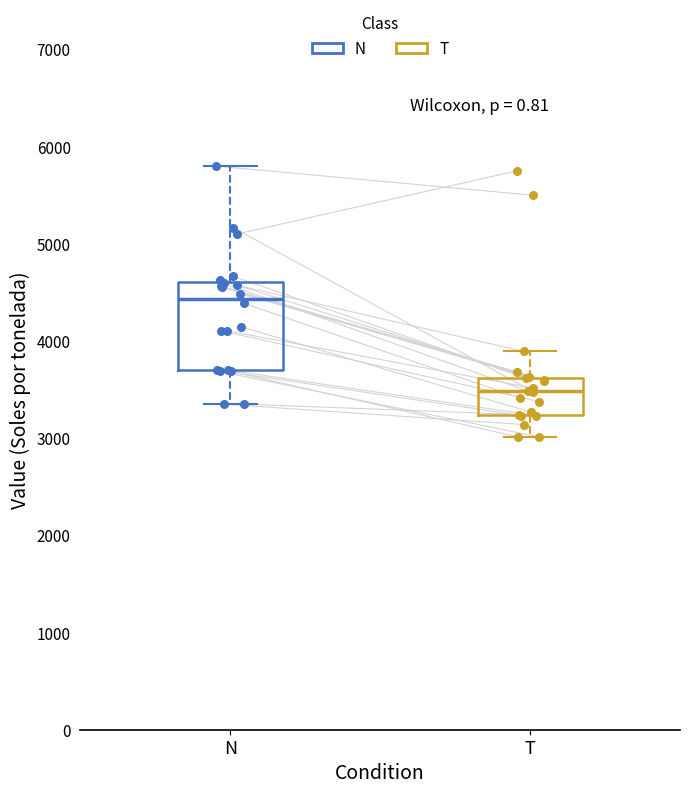

Where is the upper edge of the box for N on the y-axis? The values are not printed on the chart, so give them approximately, as read against the axis.

4600